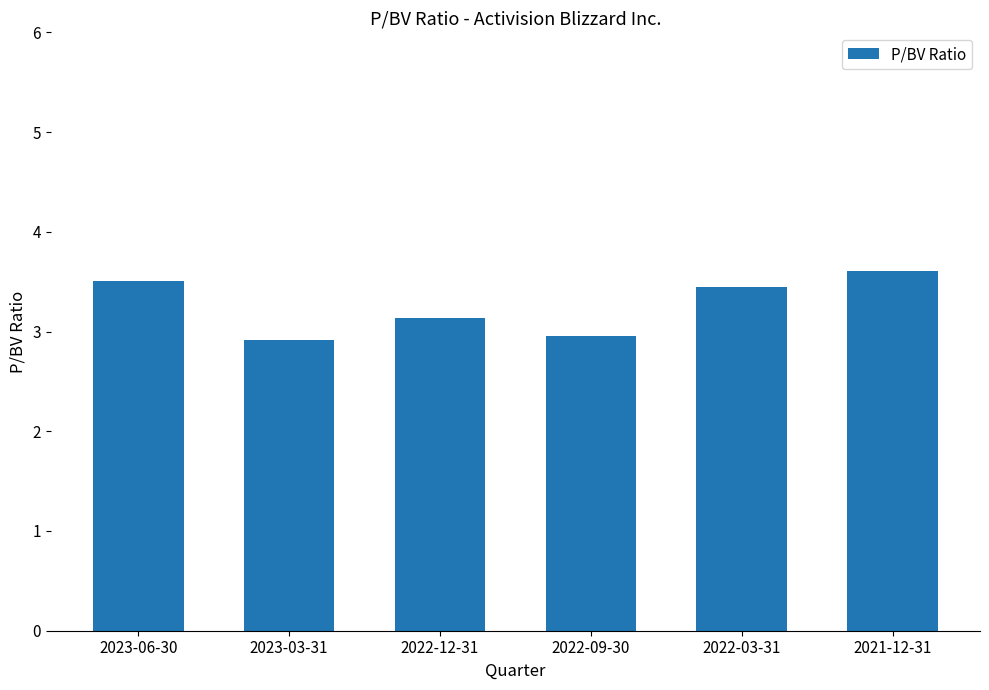

What is the sum of the values at 2023-06-30 and 2022-09-30?

6.5